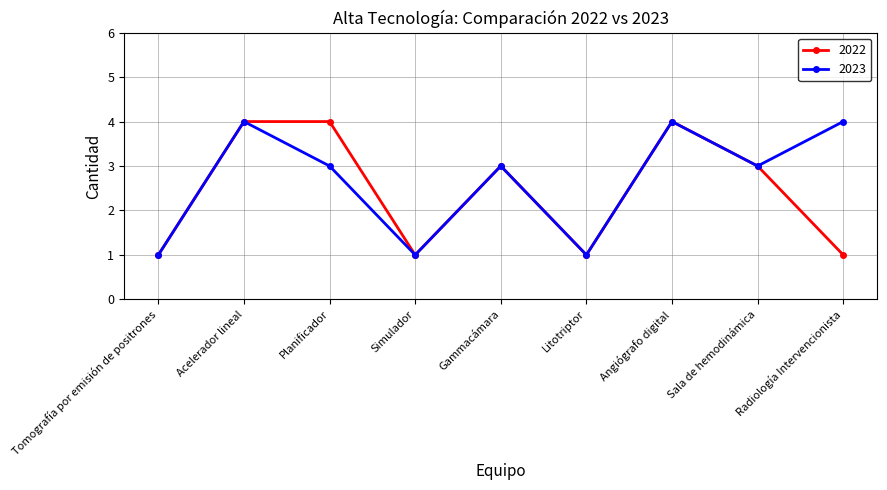

What is the greatest value displayed?

4